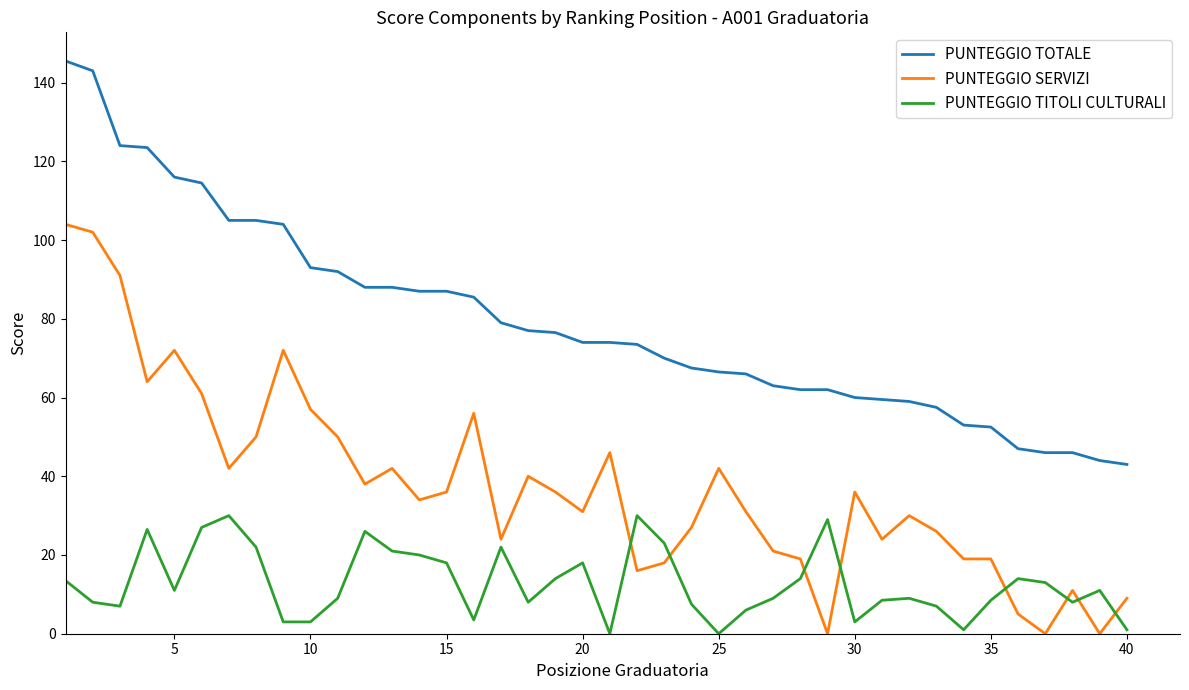

Which series has the largest total across all categories?

PUNTEGGIO TOTALE